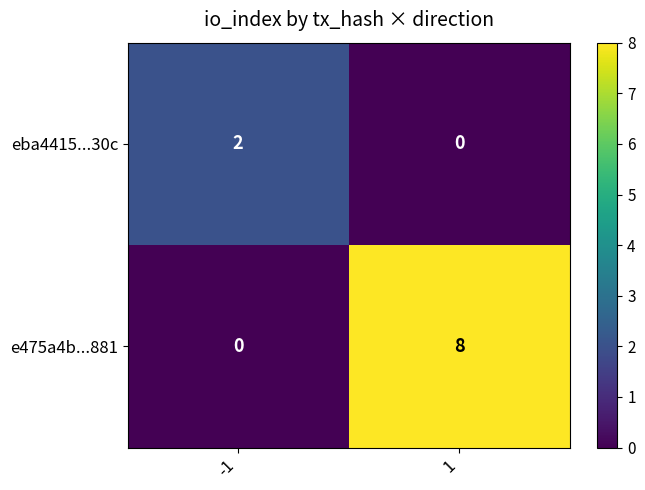

What is the difference between the highest and lowest values at -1?

2